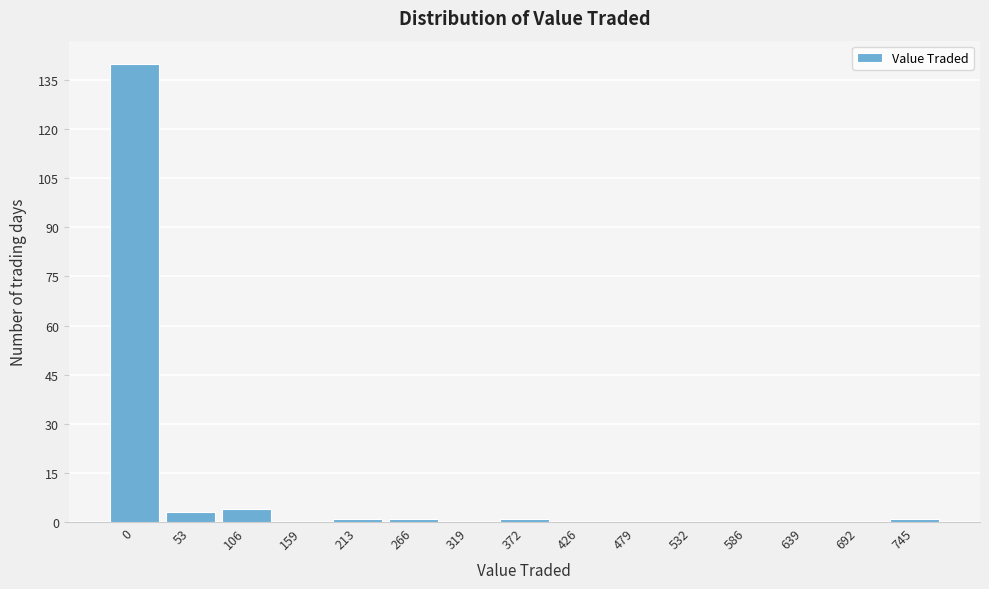

Reading left to right, what are all the values shown in this chart?

0=140	53=3	106=4	159=0	213=1	266=1	319=0	372=1	426=0	479=0	532=0	586=0	639=0	692=0	745=1